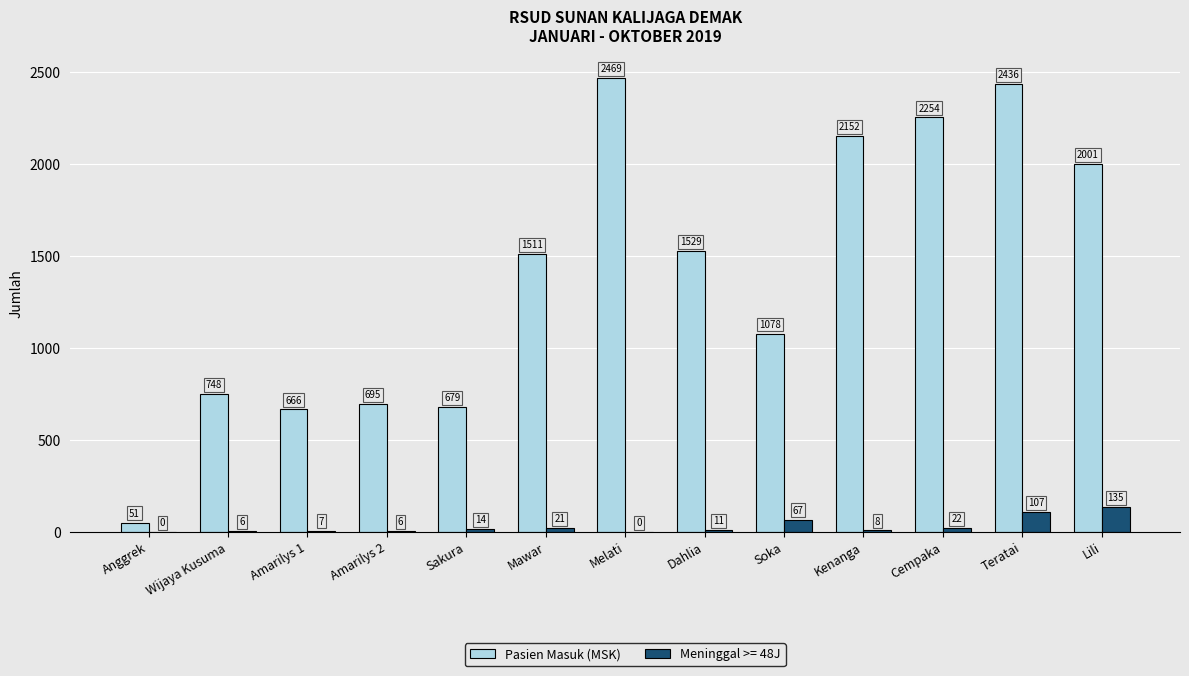

Which label corresponds to the largest value in the chart?

Melati